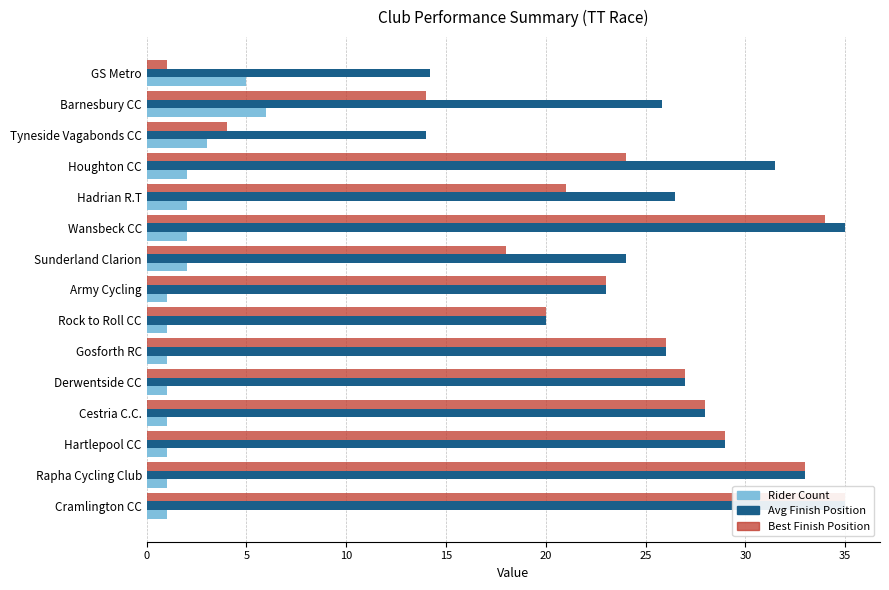

What is the spread (max minus min) of values at Tyneside Vagabonds CC?

11.0